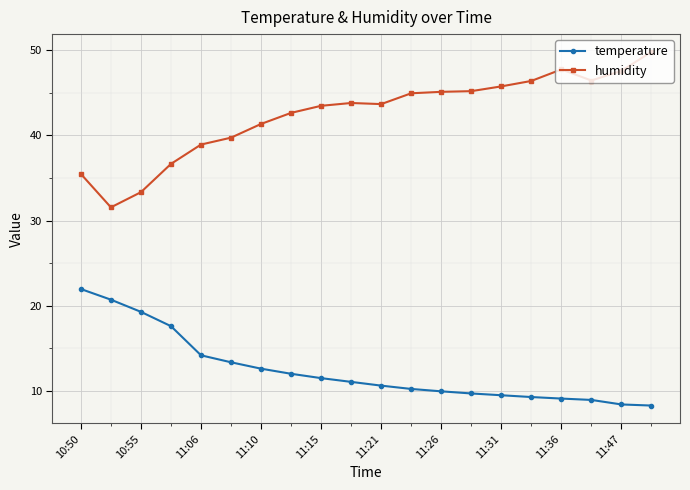

Which series has the widest spread of values?

humidity